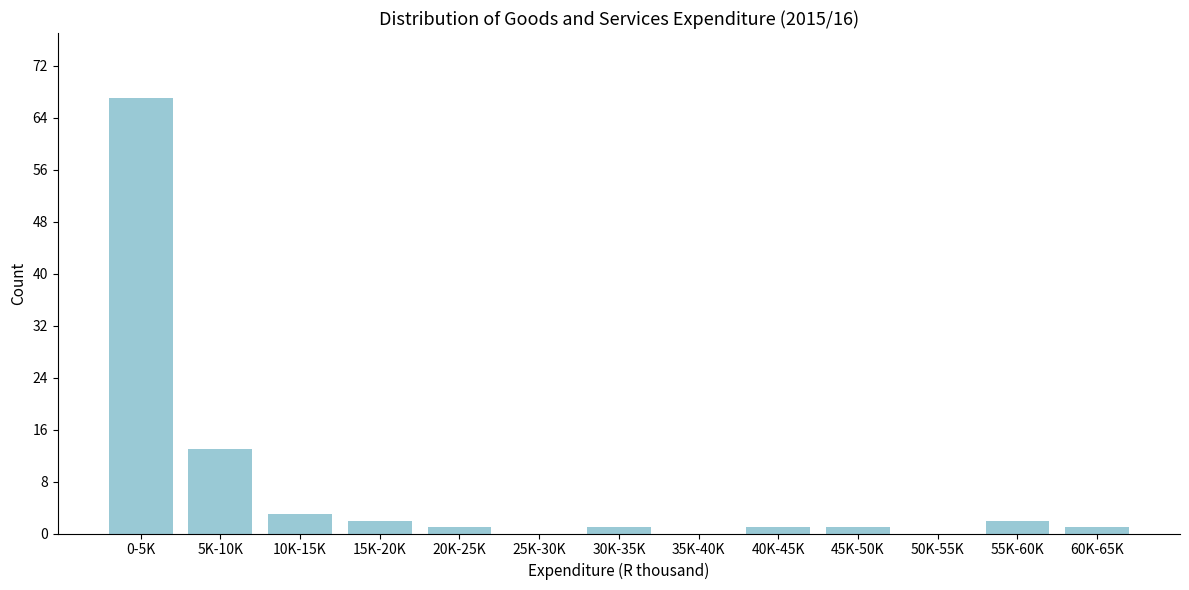

Reading right to left, list all the values displayed in this chart.

60K-65K=1	55K-60K=2	50K-55K=0	45K-50K=1	40K-45K=1	35K-40K=0	30K-35K=1	25K-30K=0	20K-25K=1	15K-20K=2	10K-15K=3	5K-10K=13	0-5K=67